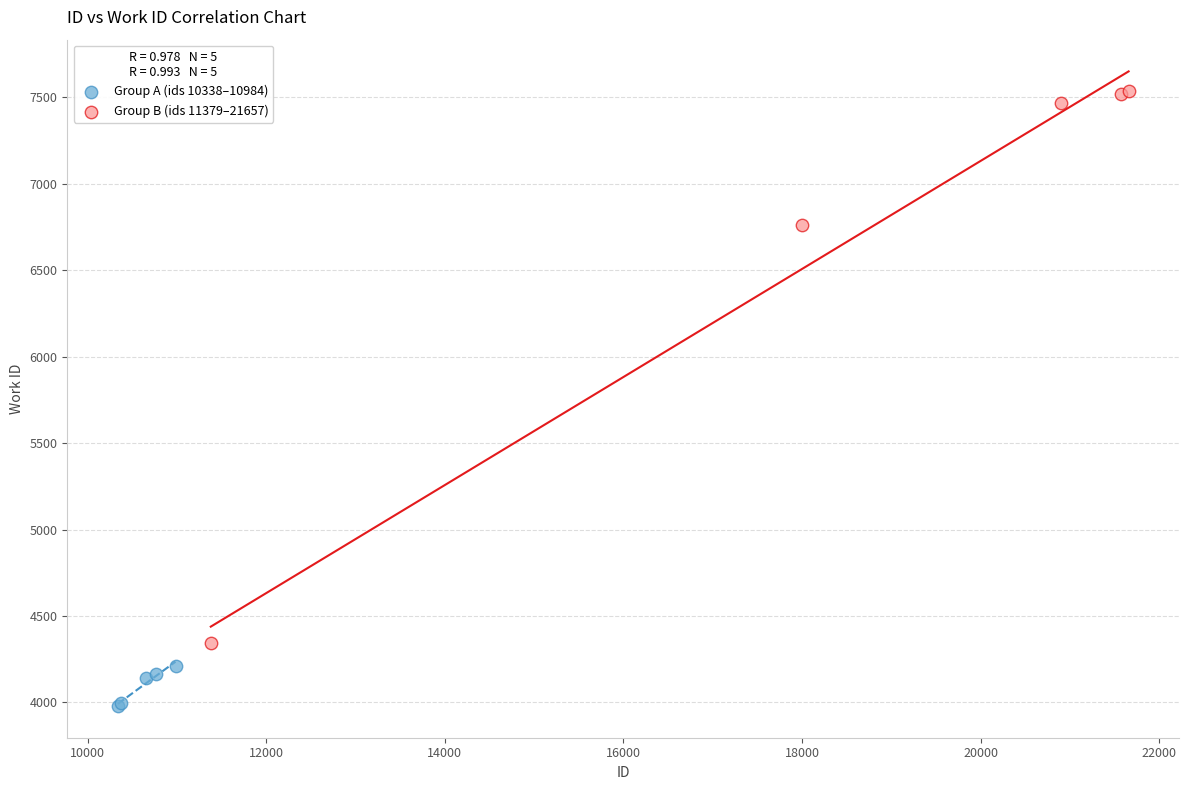

Which series has the widest spread of Y values?

Group B (ids 11379–21657)